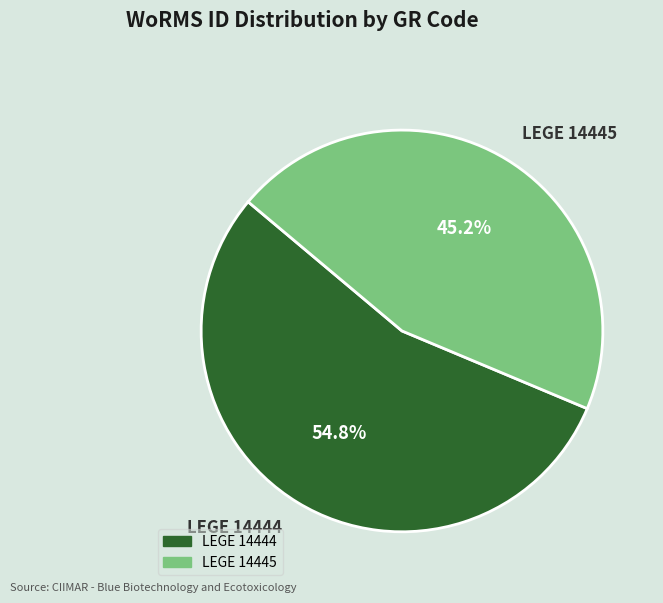

Is it true that LEGE 14445 is 39% of the pie?

False